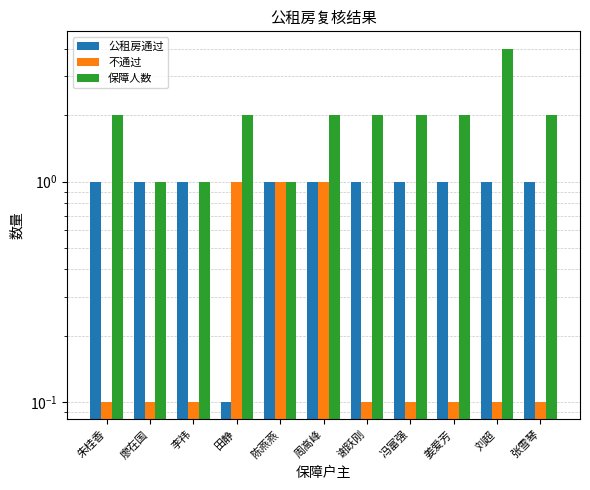

At which label does 保障人数 reach its minimum?

廖在国